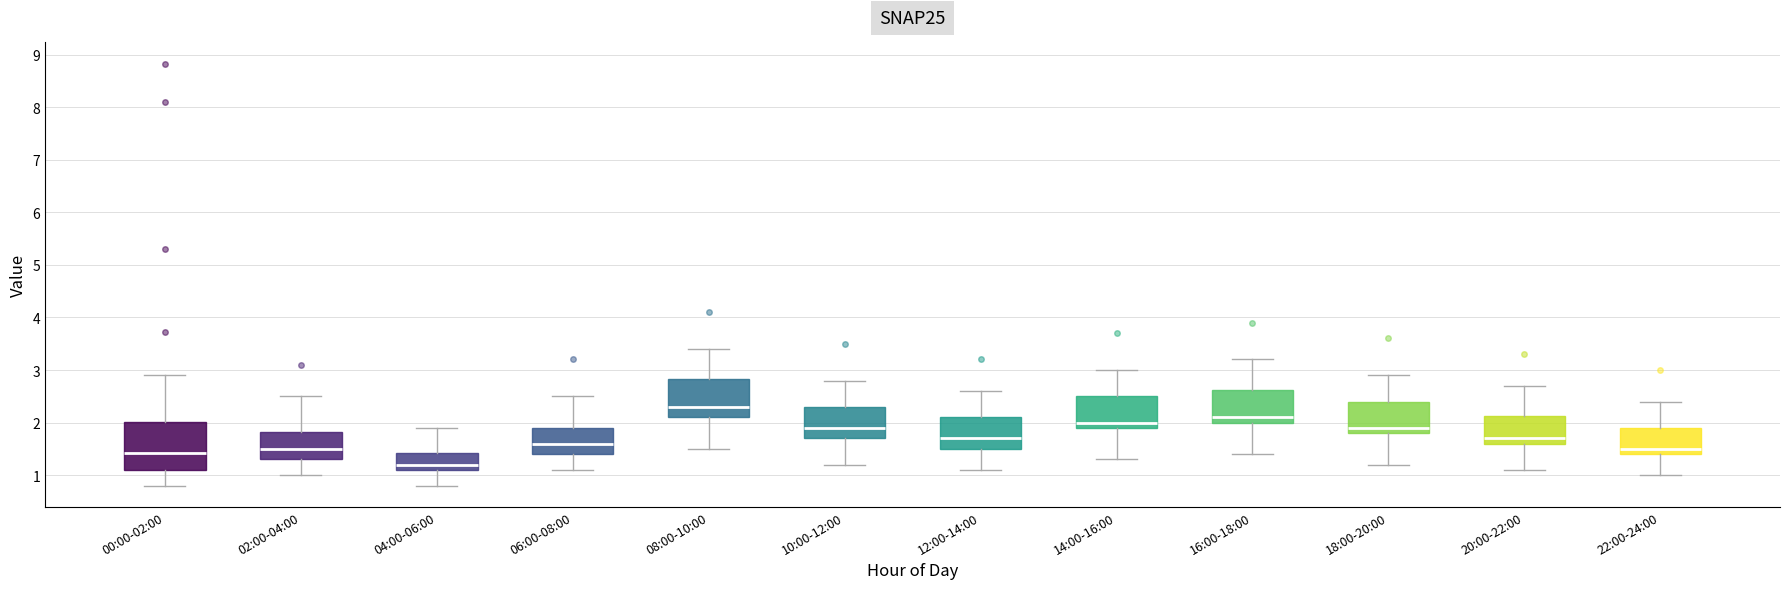

Which box is the tallest, from its lower edge to its upper edge?

00:00-02:00